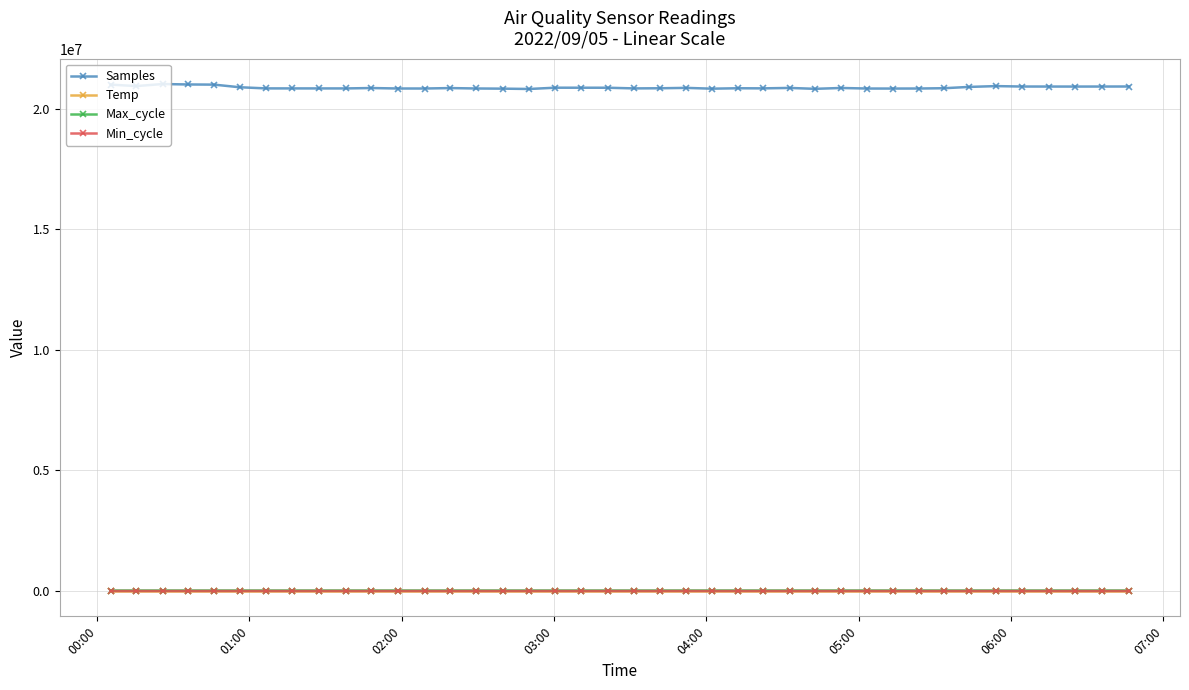

True or false: Samples and Temp cross at least once.

False